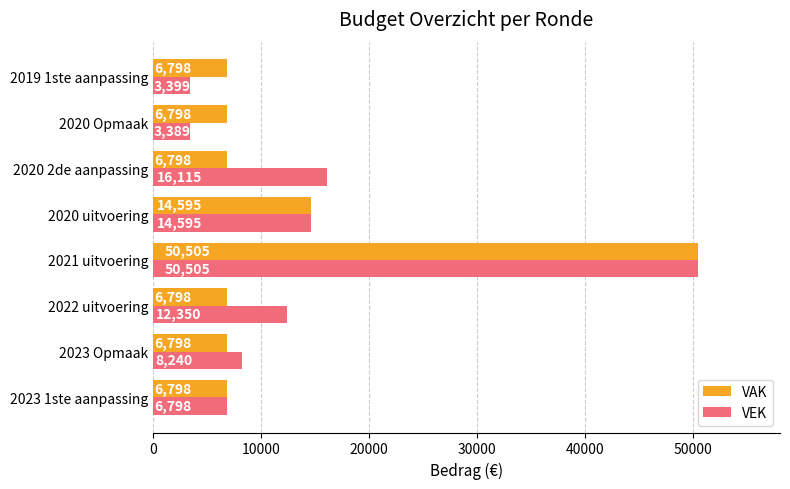

Is it true that VAK equals 2124 at 2019 1ste aanpassing?

False